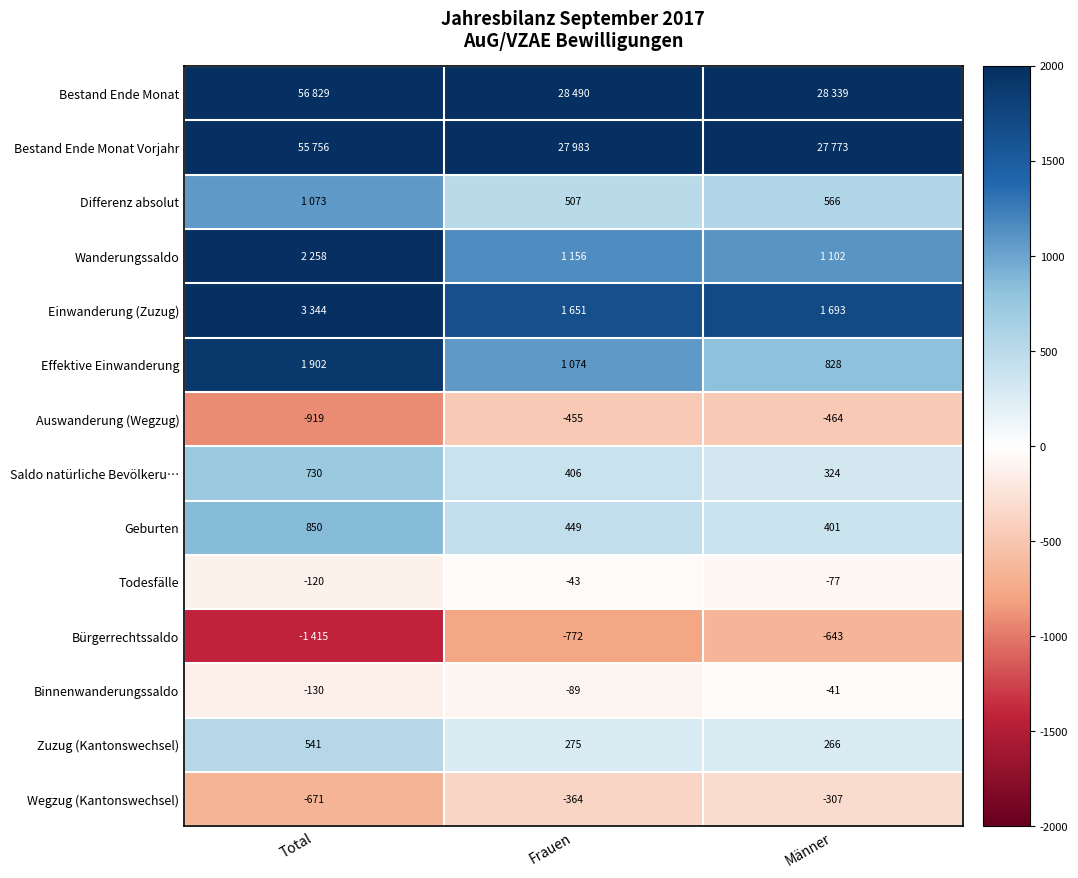

How many values in the Geburten series are below 449?

1